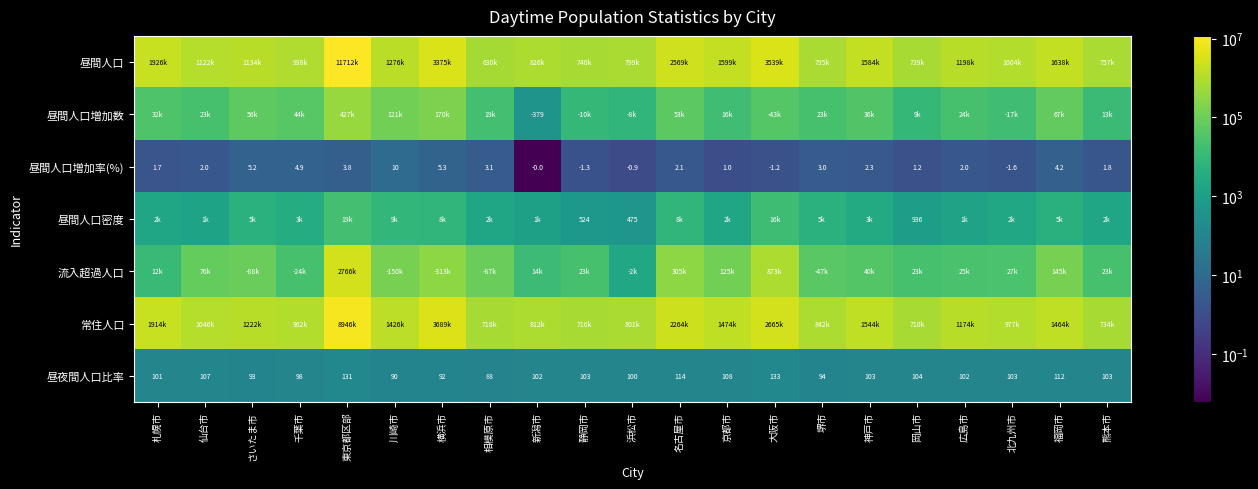

Which category has the lowest value in the 昼間人口増加率(%) series?

北九州市